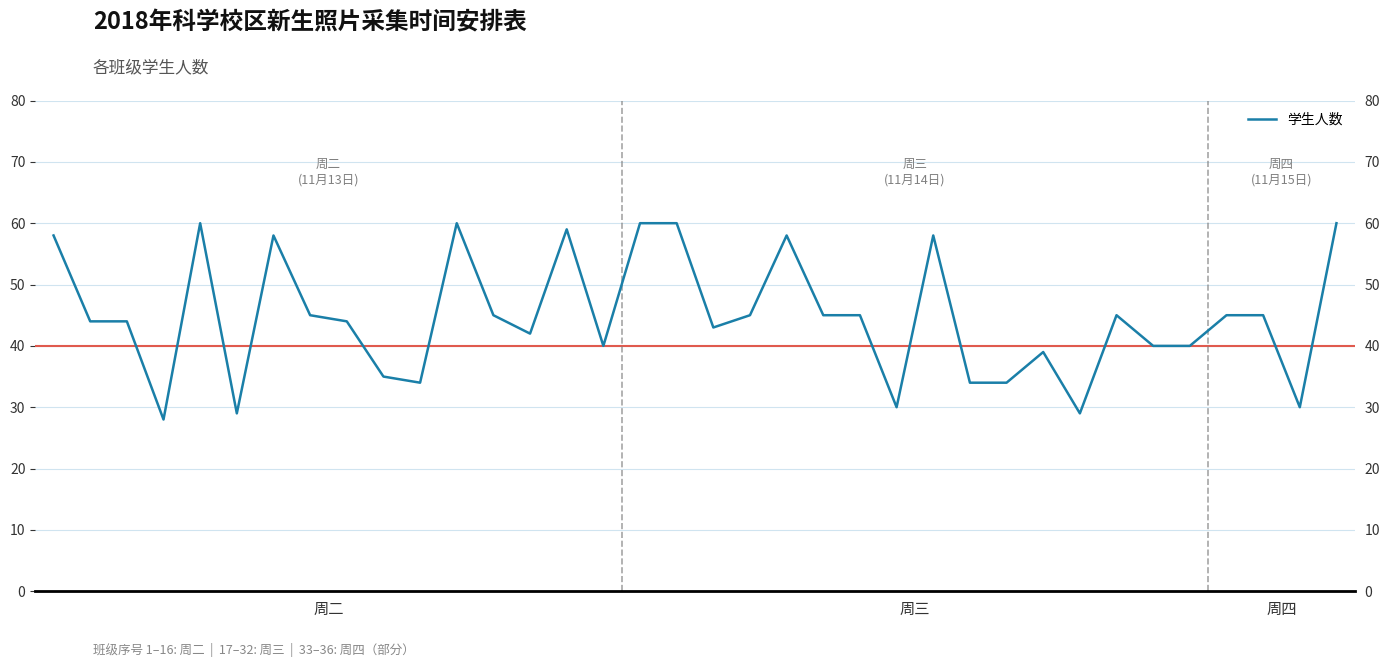

Where does the data first go above 45?

周二